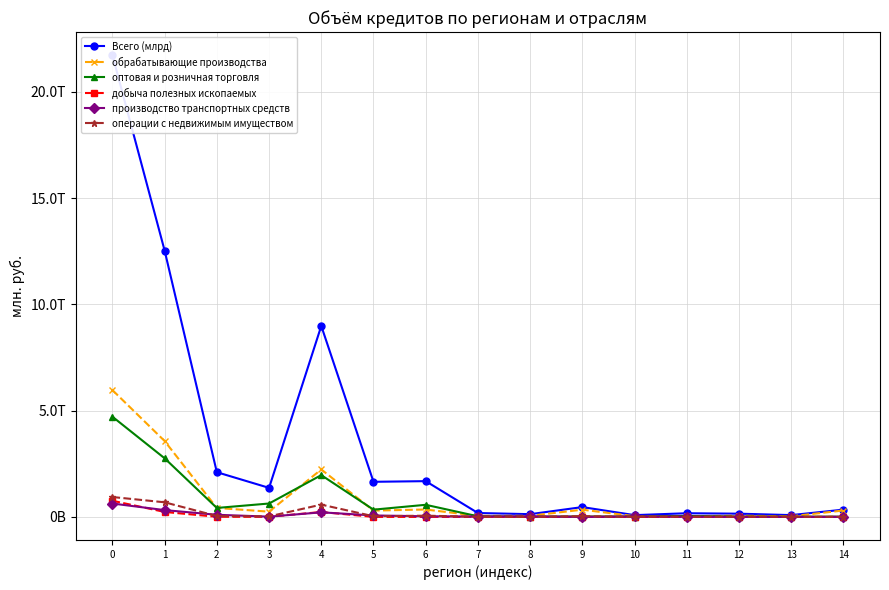

At which category does the chart reach its minimum across all series?

12